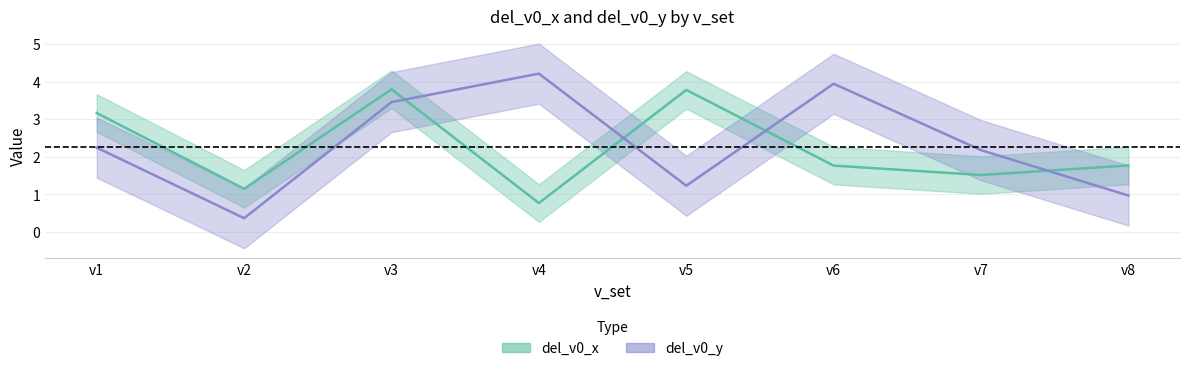

Is it true that del_v0_x equals 1.8 at v6?

True